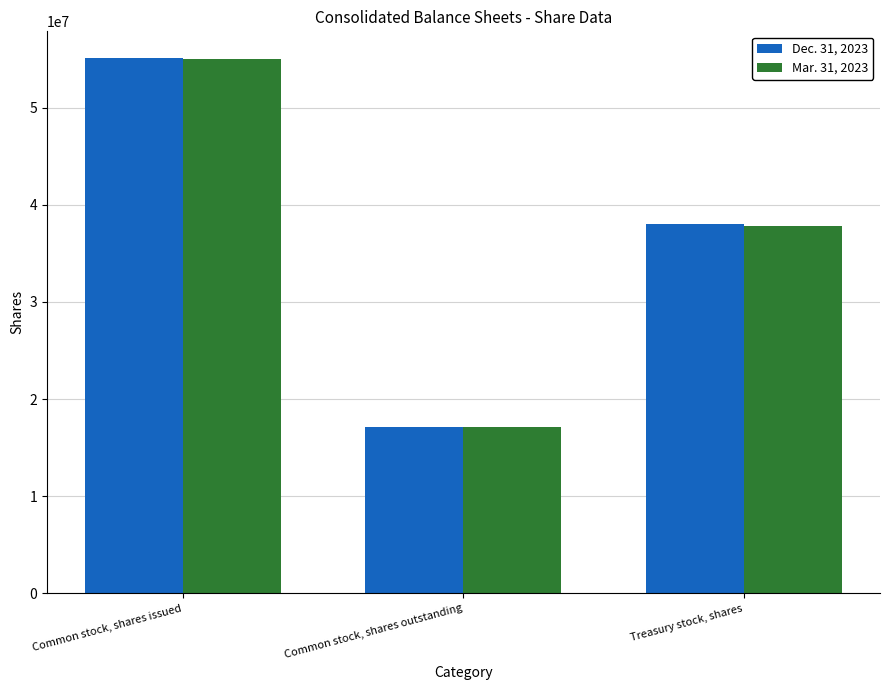

Which series has the widest spread of values?

Dec. 31, 2023